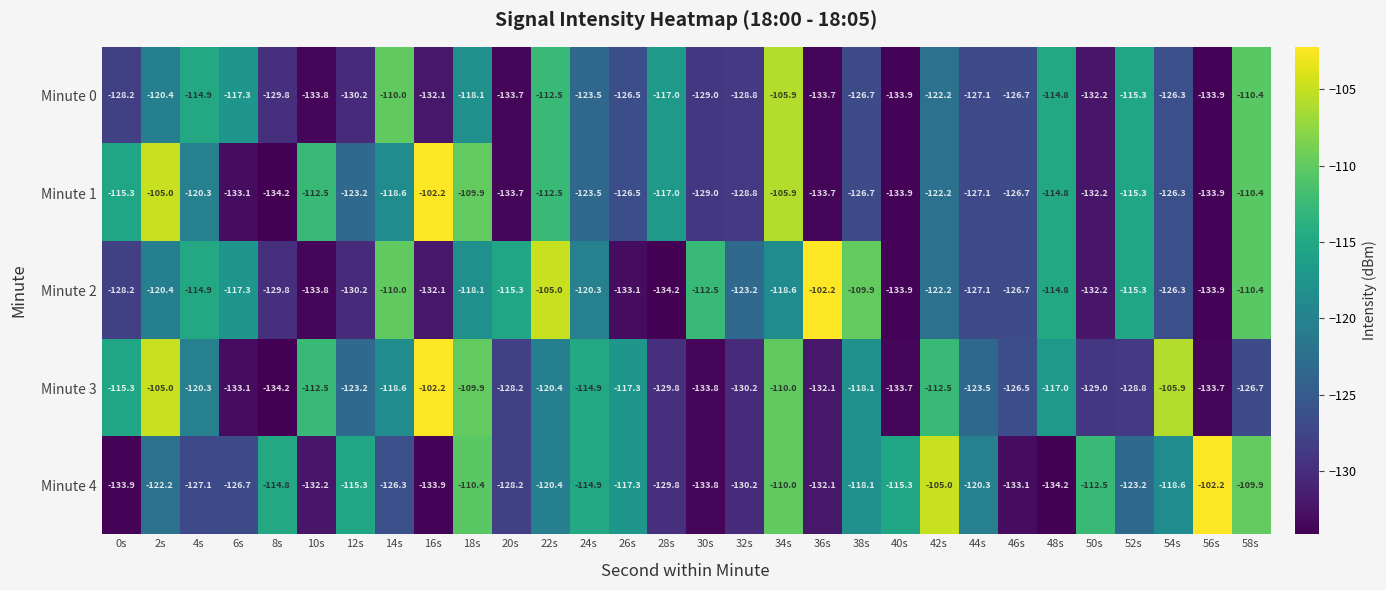

The value of Minute 2 at 50s is -132.2. True or false?

True